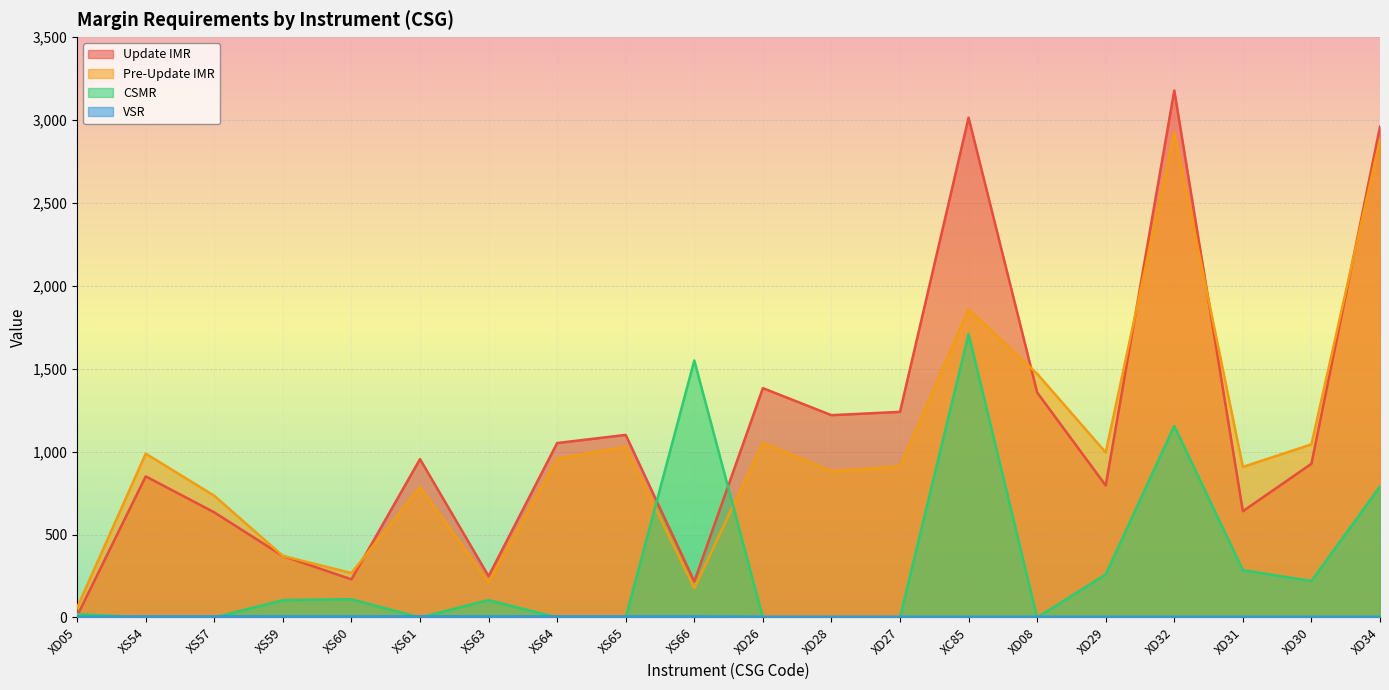

What position from the right is XD31?

3